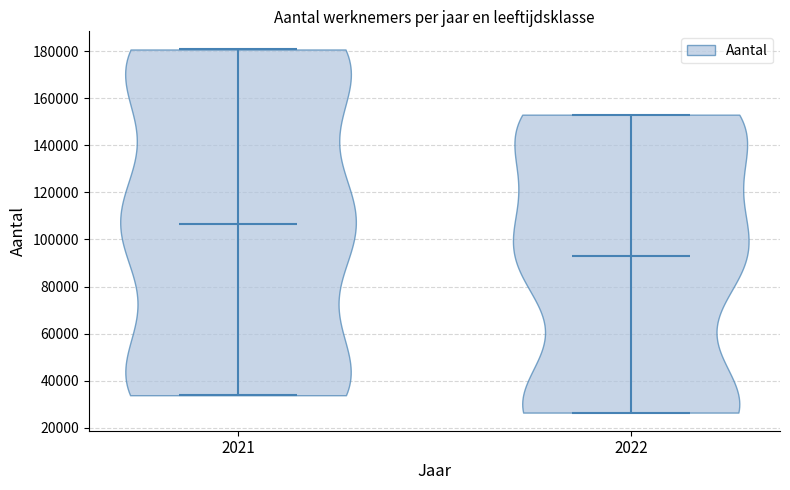

Which violin has the lowest median line?

2022